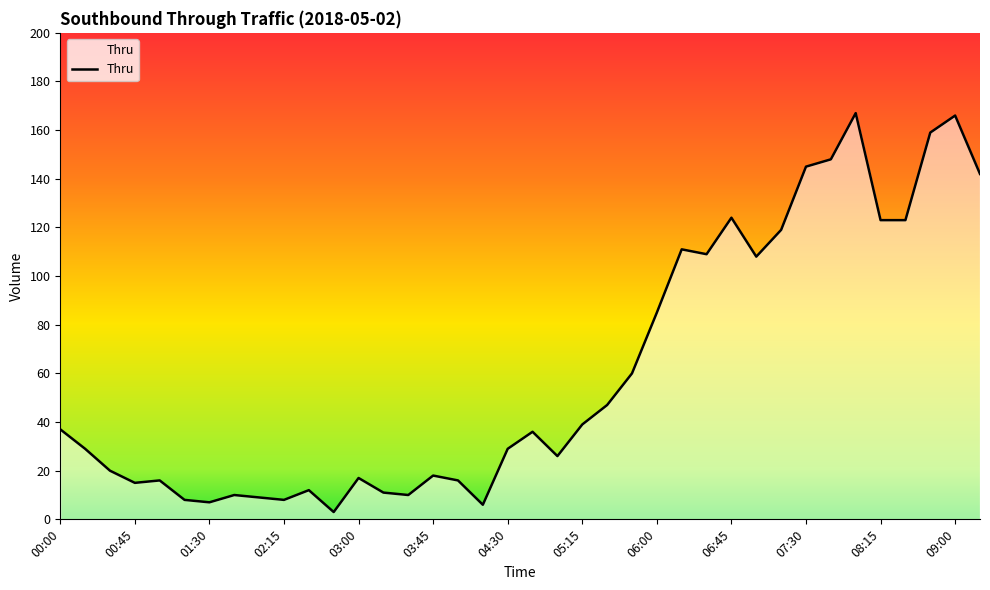

What is the maximum value shown in the chart?

167